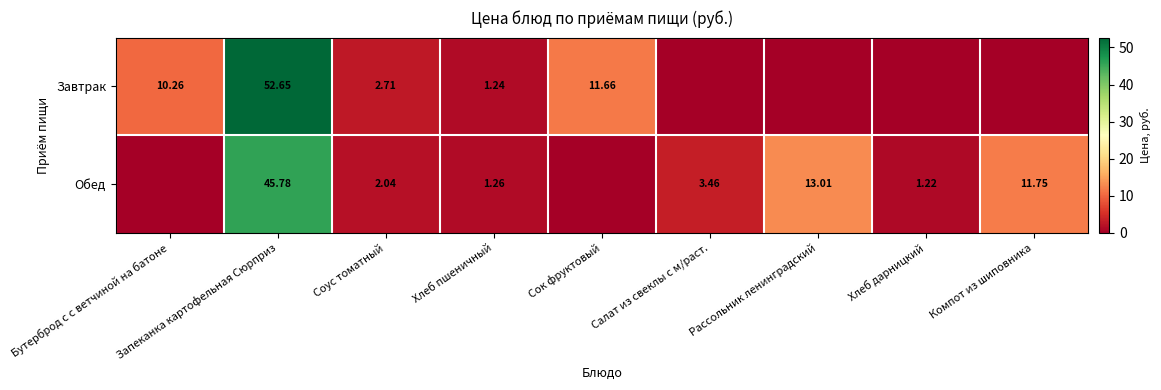

Between Компот из шиповника and Сок фруктовый, which is larger?

Сок фруктовый